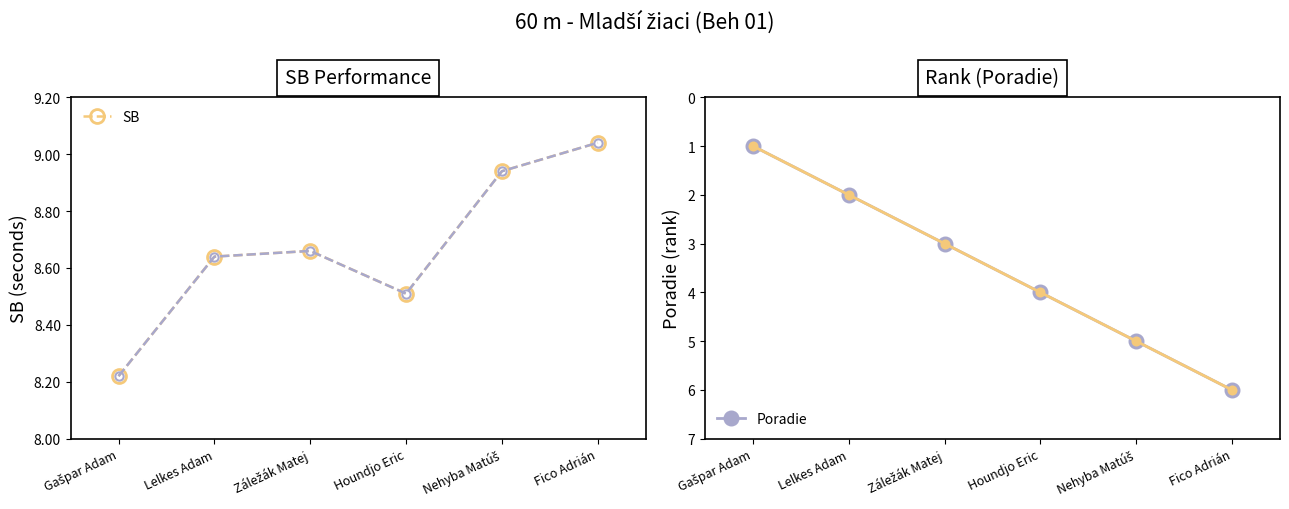

What is the highest value of the SB series?

9.0